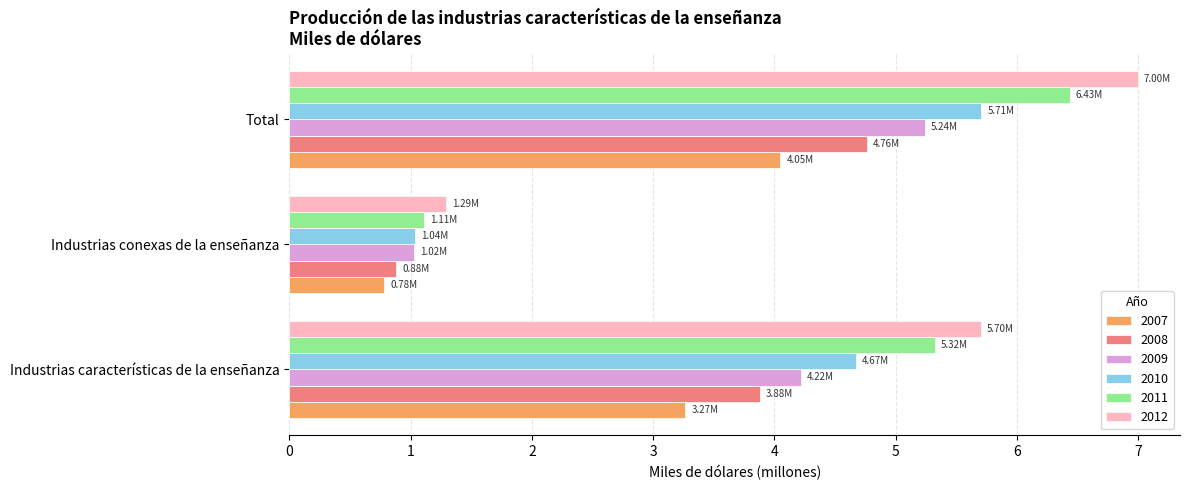

At which category is the sum across all series the highest?

Total